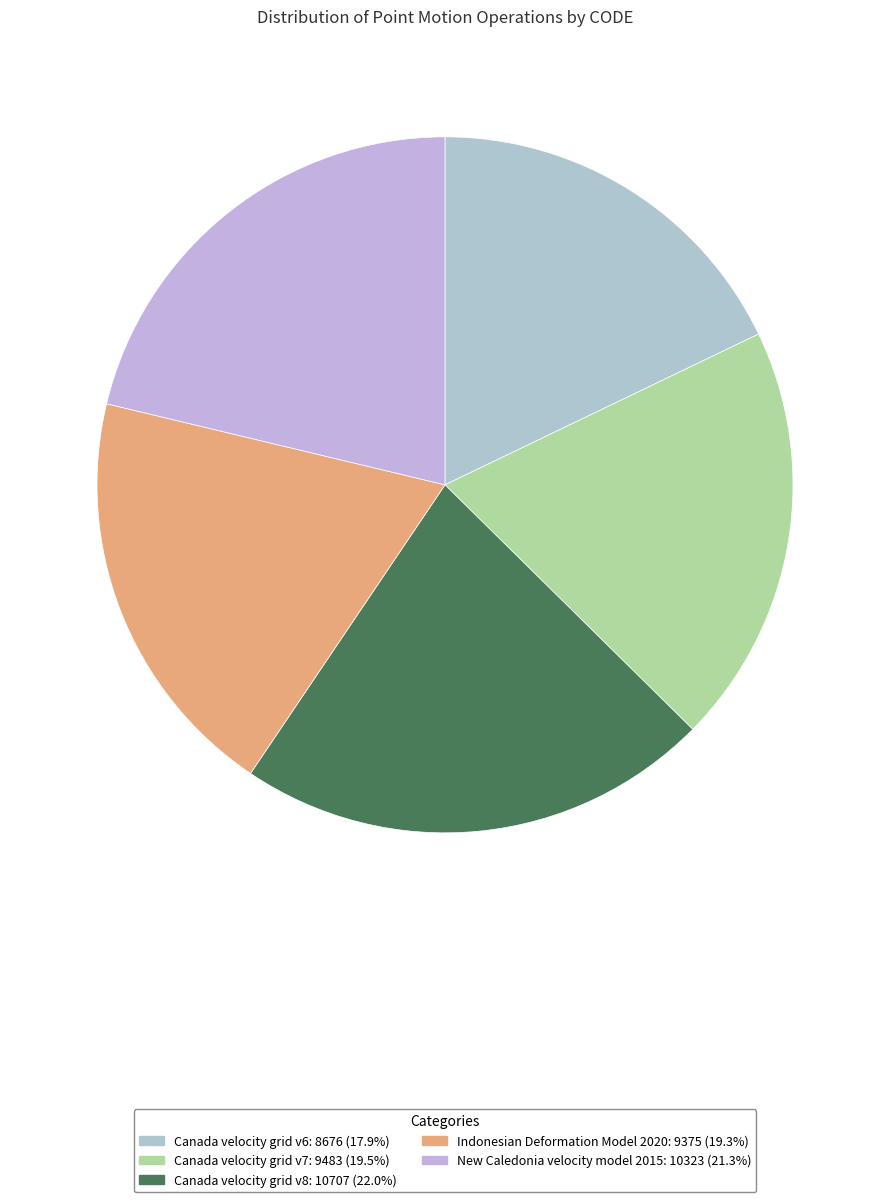

Does Canada velocity grid v7 account for over 50% of the chart?

No